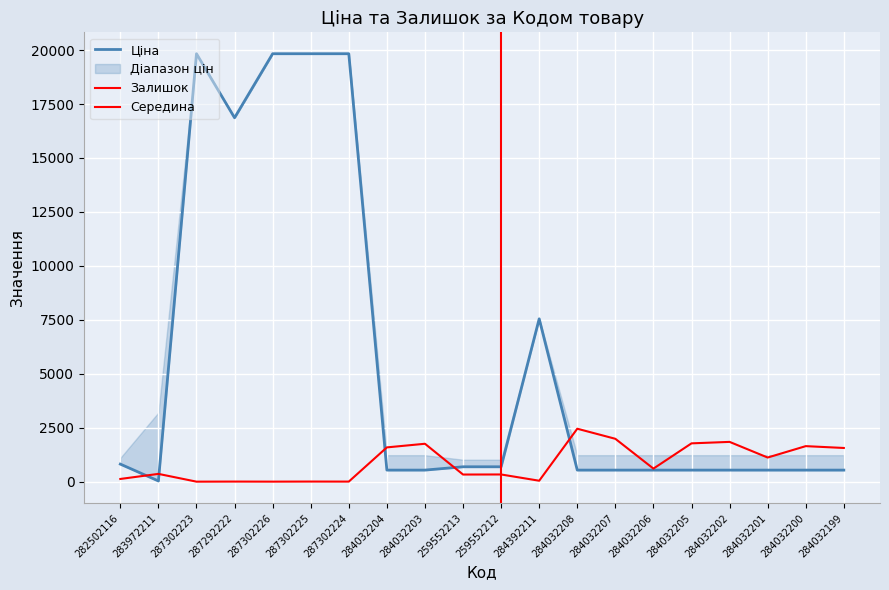

List the series in order of their overall mean, highest first.

Ціна, Залишок